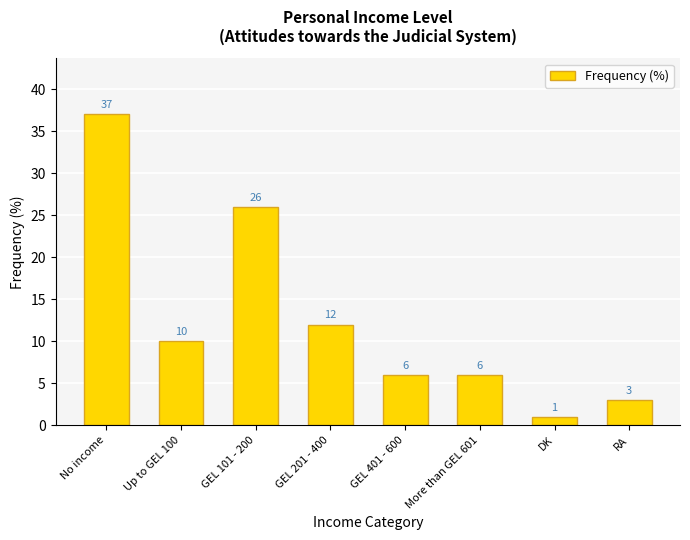

What is the label of the 6th bar from the right?

GEL 101 - 200